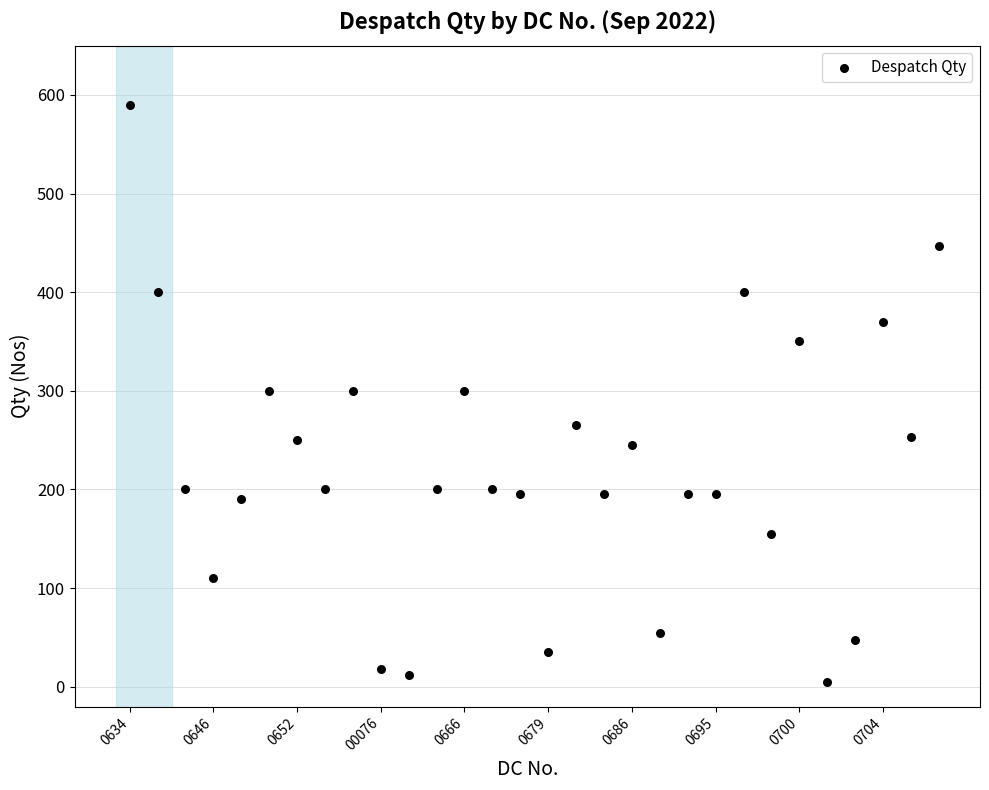

What is the range of Y values (max minus min)?

585